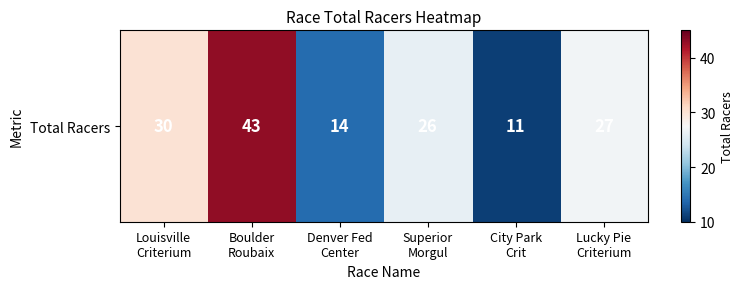

Reading right to left, transcribe all the data shown in this chart.

27	11	26	14	43	30